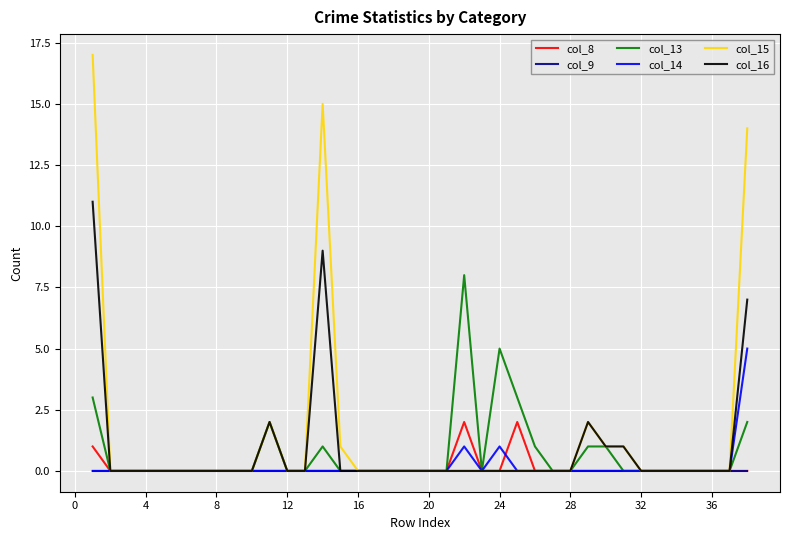

Which series has the largest range (max minus min)?

col_15